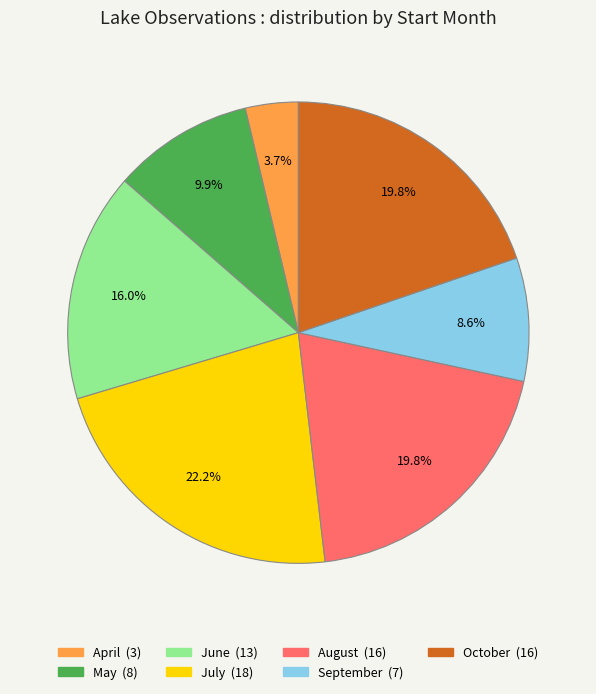

Is there any slice that represents more than half of the pie?

No